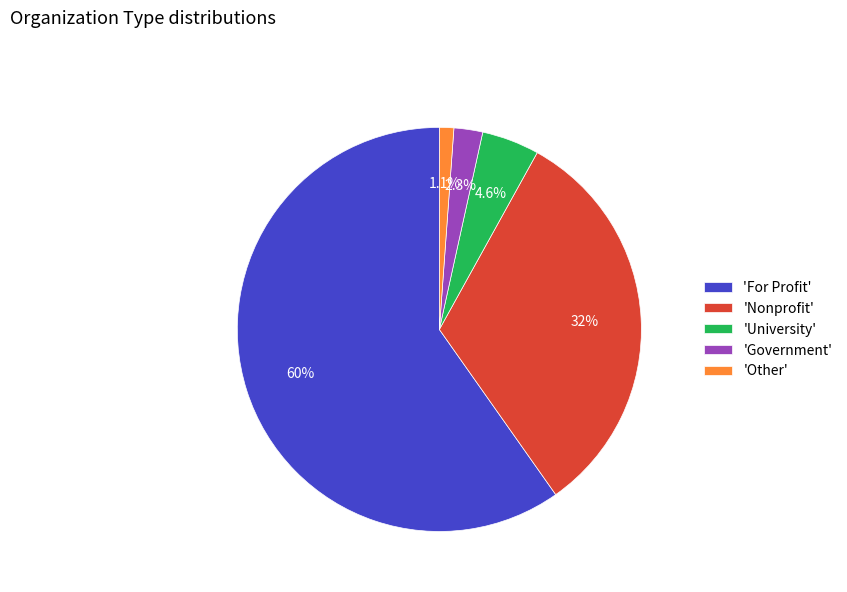

Rank the categories by value from highest to lowest.

'For Profit', 'Nonprofit', 'University', 'Government', 'Other'